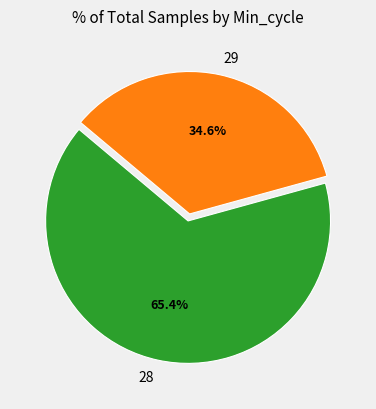

Is it true that 28 is 1% of the pie?

False